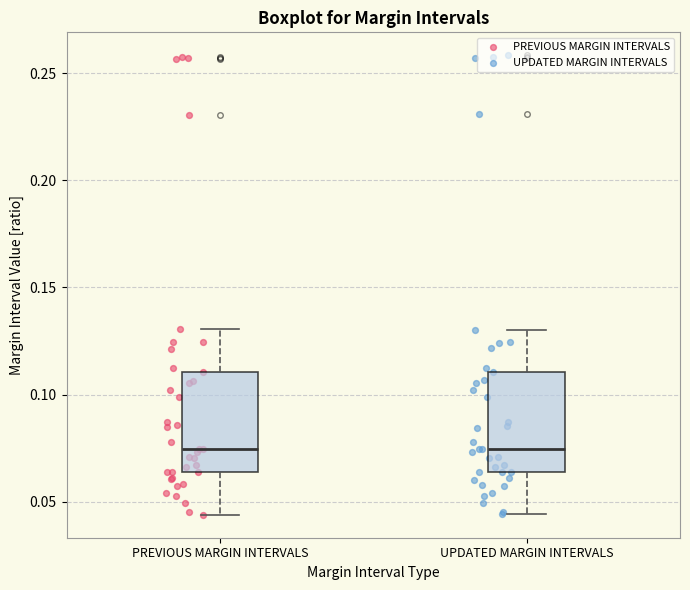

Where does the median line of the box for PREVIOUS MARGIN INTERVALS sit on the y-axis? The values are not printed on the chart, so give them approximately, as read against the axis.

0.075